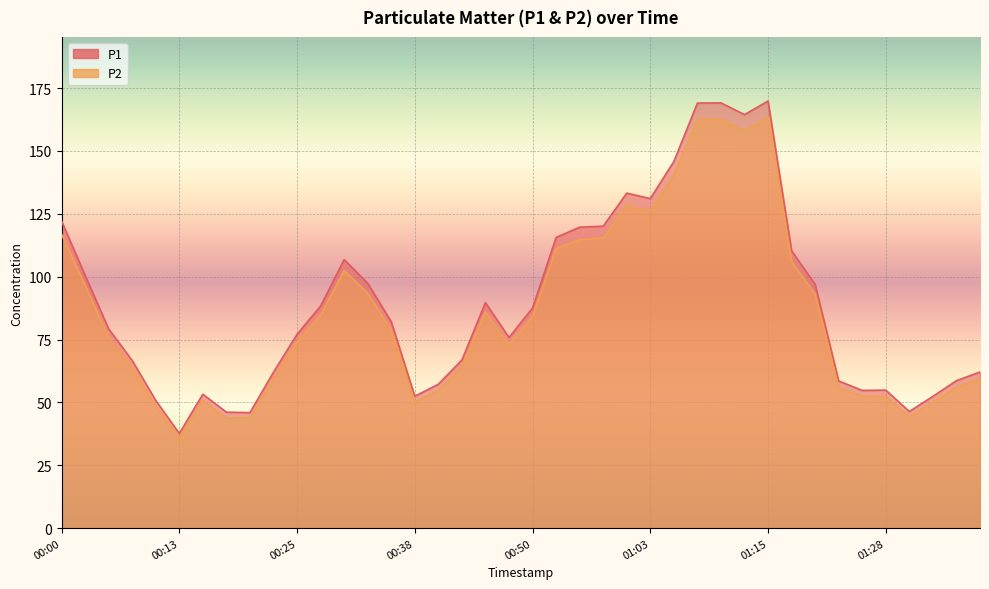

How many values in the P2 series exceed 78?

20